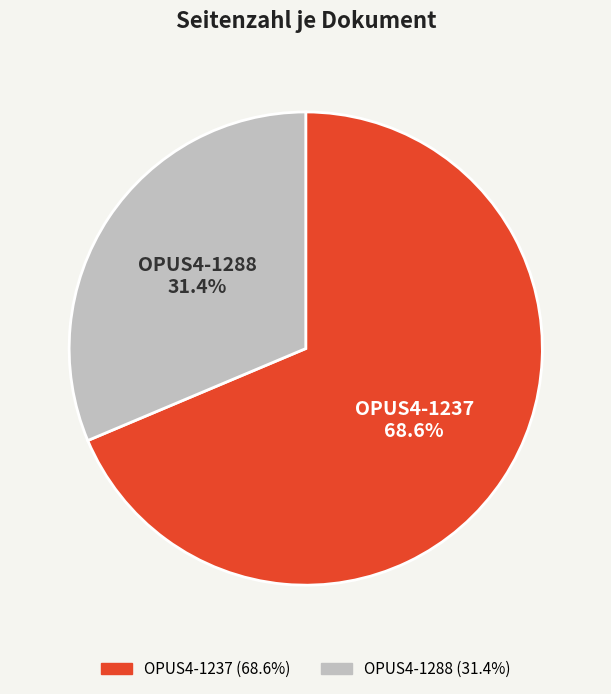

Is there any slice that represents more than half of the pie?

Yes